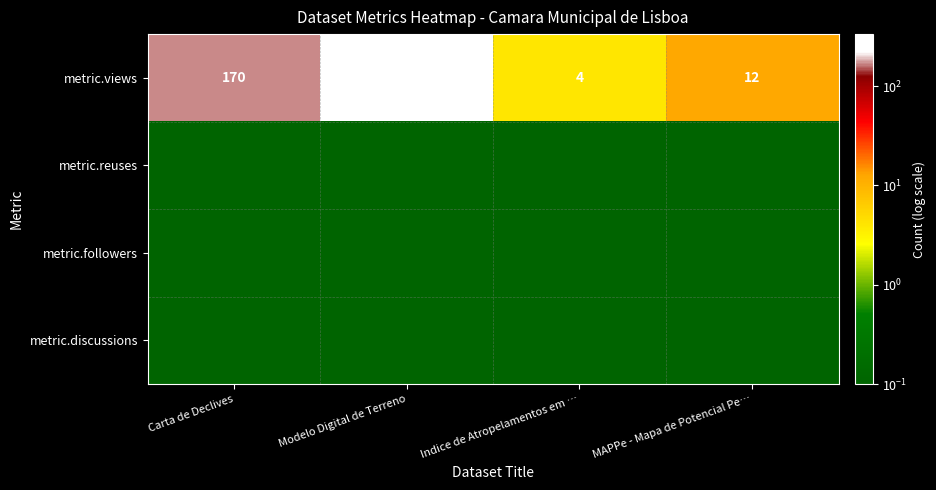

What is the difference between the metric.views values at Indice de Atropelamentos em … and Carta de Declives?

166.0